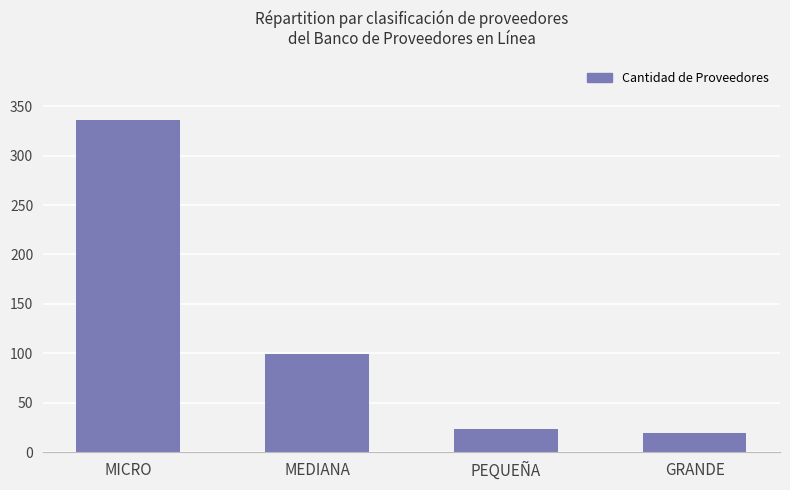

What is the change in value from MICRO to PEQUEÑA?

-313